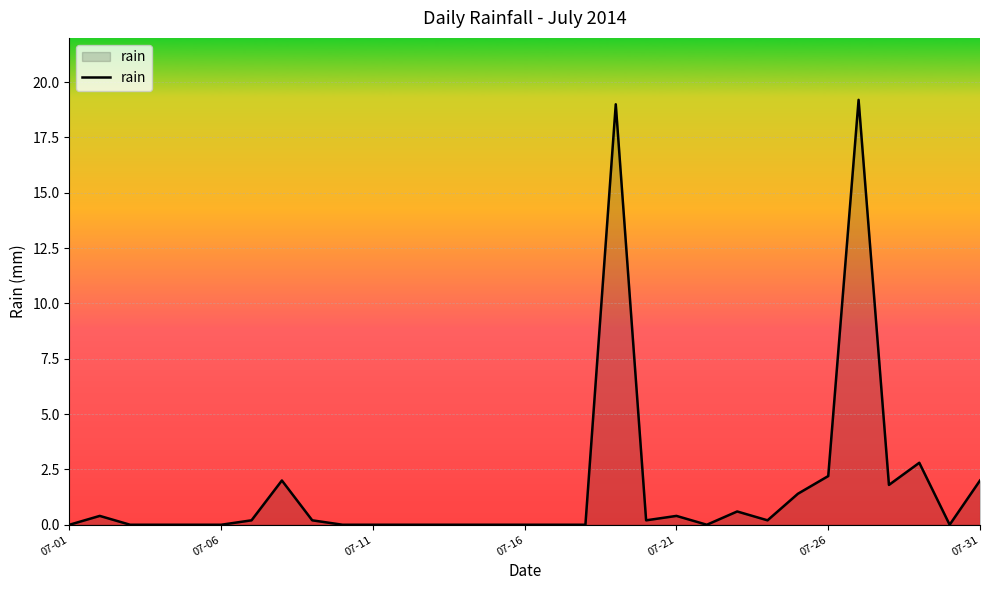

What is the difference between the maximum and minimum values?

19.2